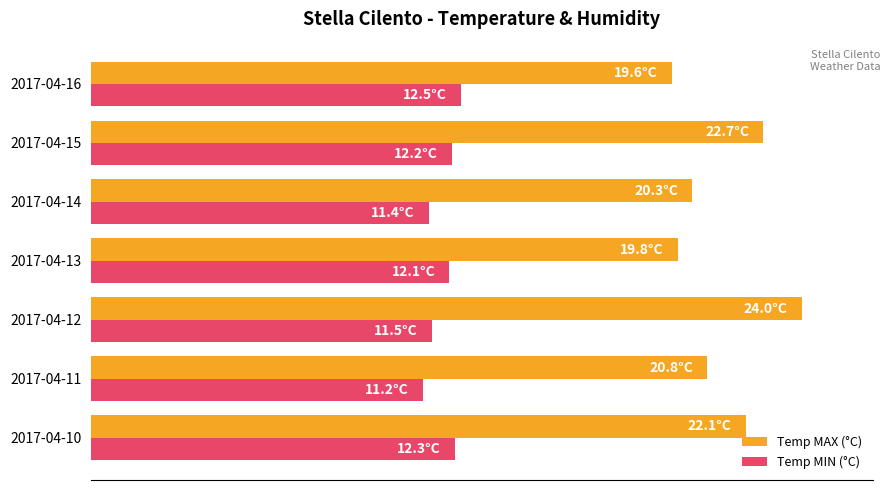

What are all the series names shown in the legend?

Temp MAX (°C), Temp MIN (°C)